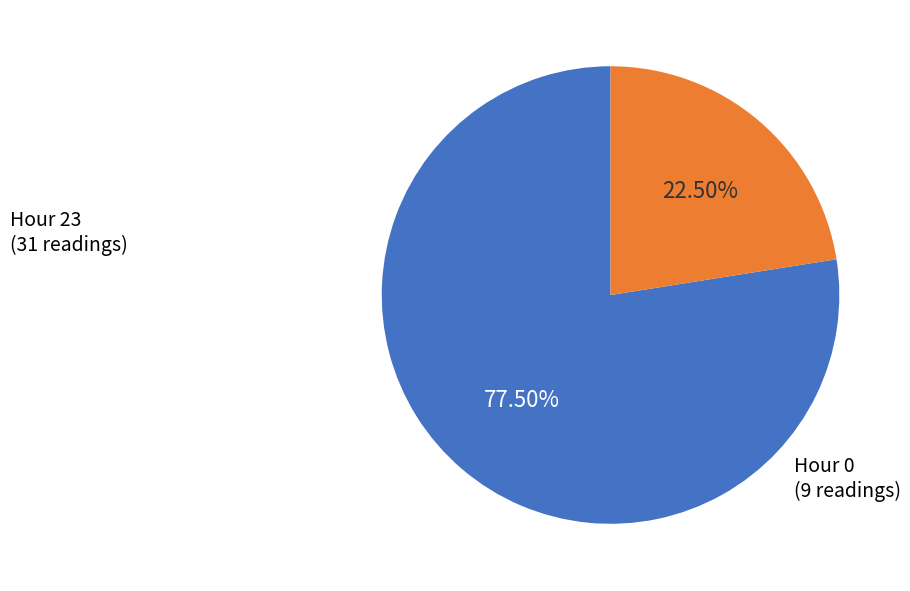

Which category has the smallest portion of the pie?

Hour 0